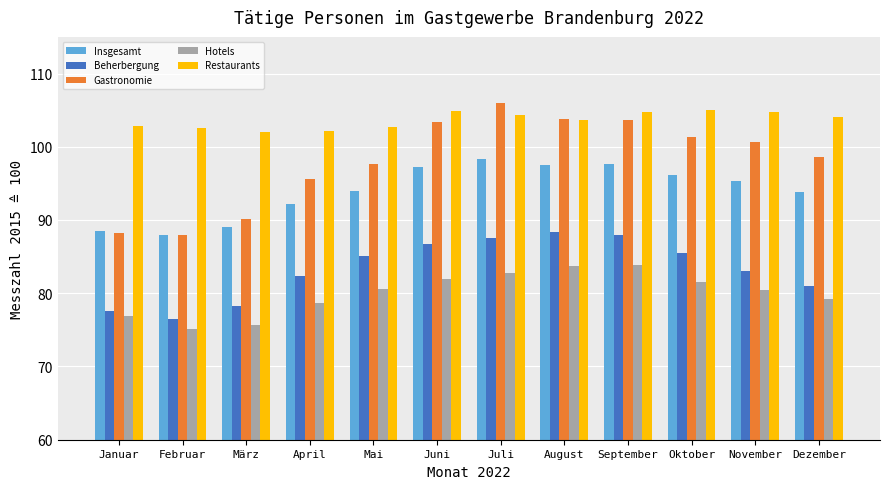

The value of Insgesamt at Oktober is 154.9. True or false?

False